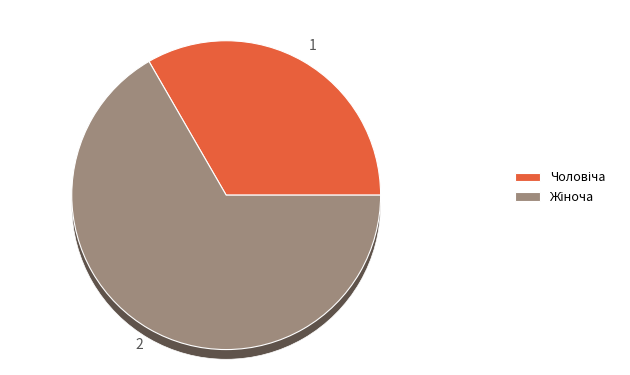

The Чоловіча slice represents 48% of the pie. True or false?

False